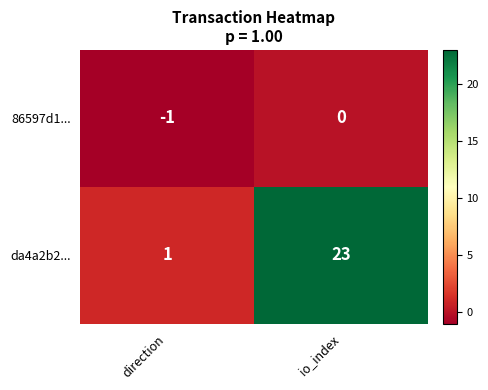

Which category has the lowest value across all series?

direction